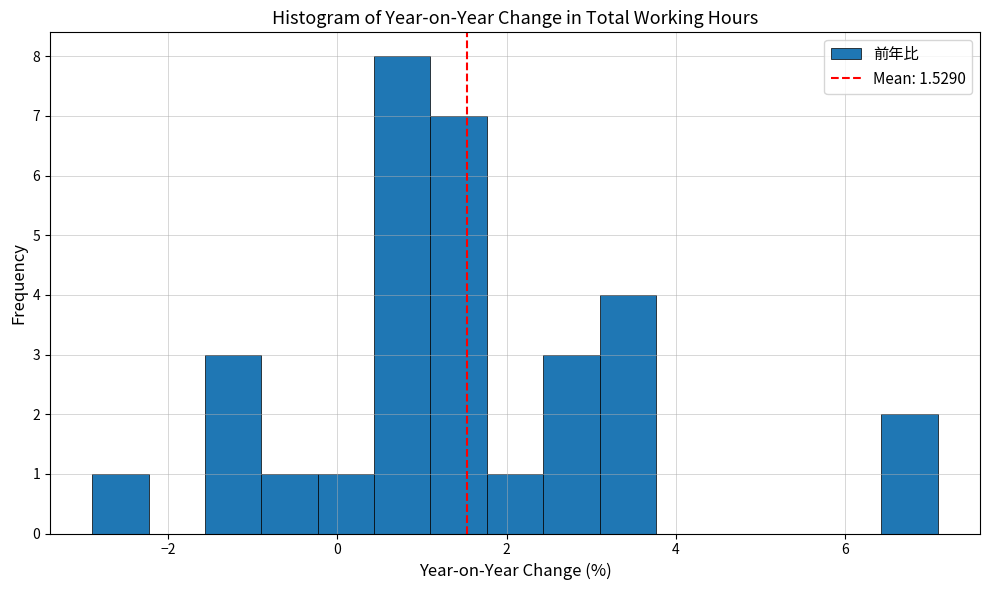

Around what value on the x-axis is the tallest bar? Give the approximate position of its centre, as read against the axis.

0.8